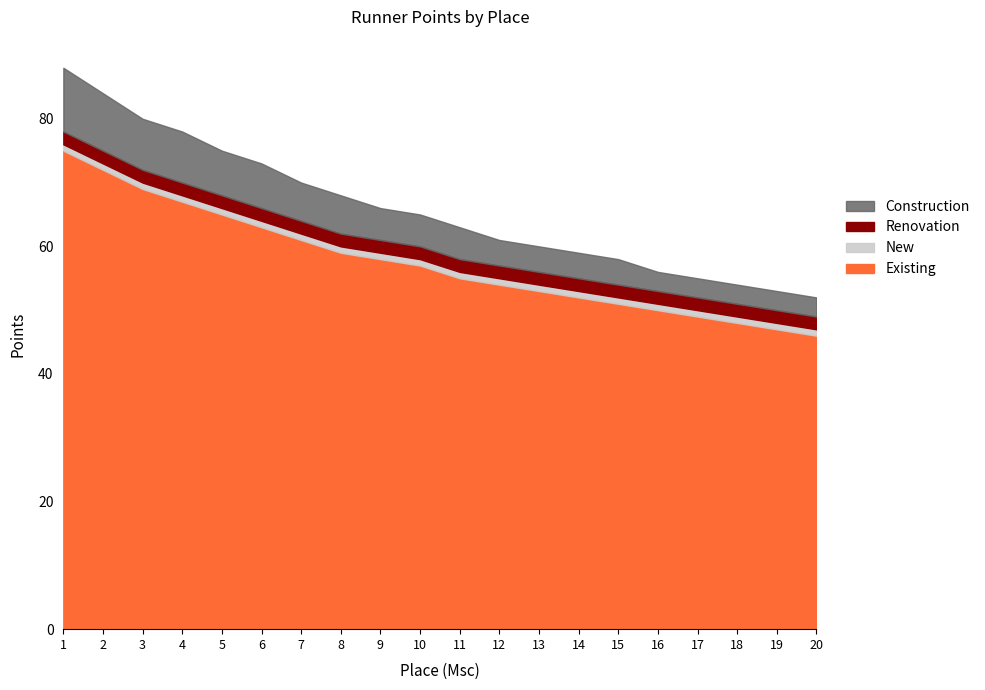

What is the minimum value for Existing?

46